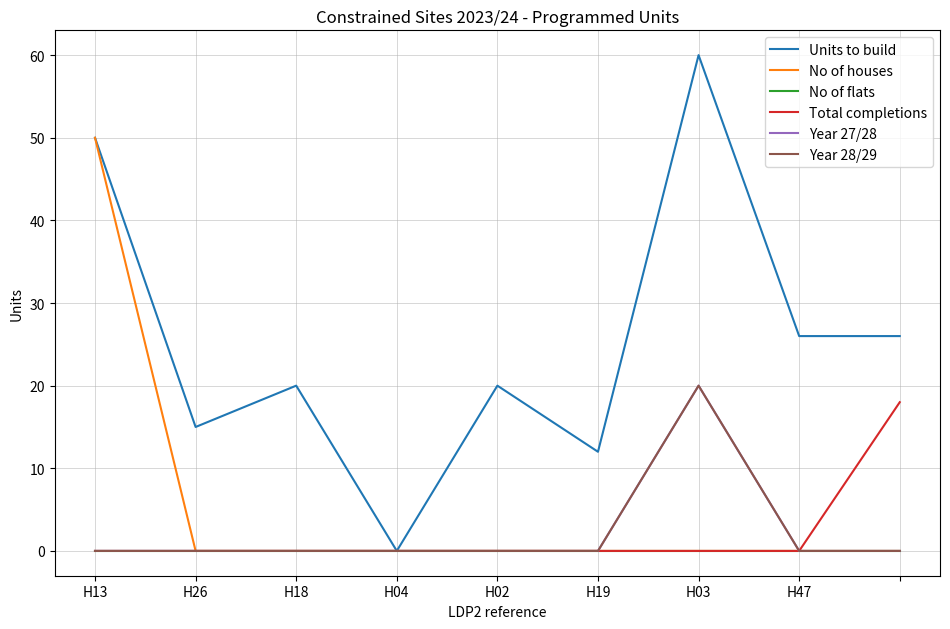

Which category has the lowest value in the Total completions series?

H13